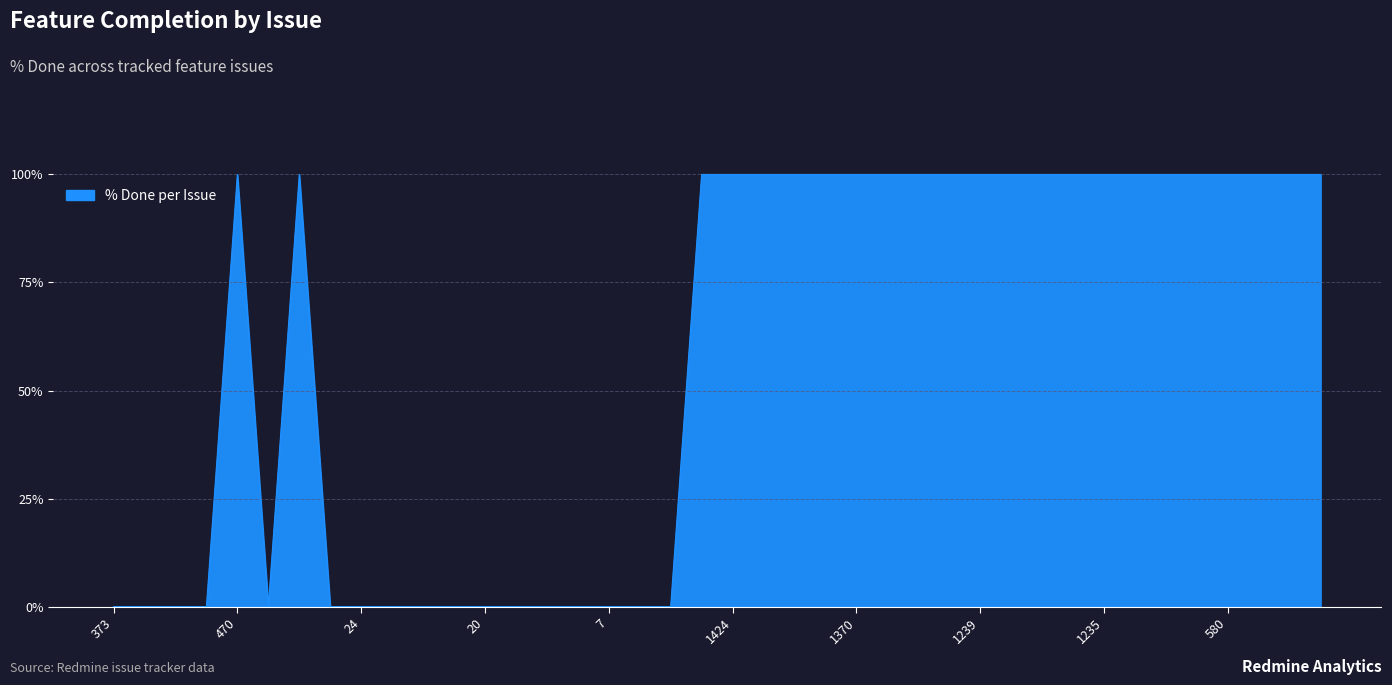

What is the greatest value displayed?

100